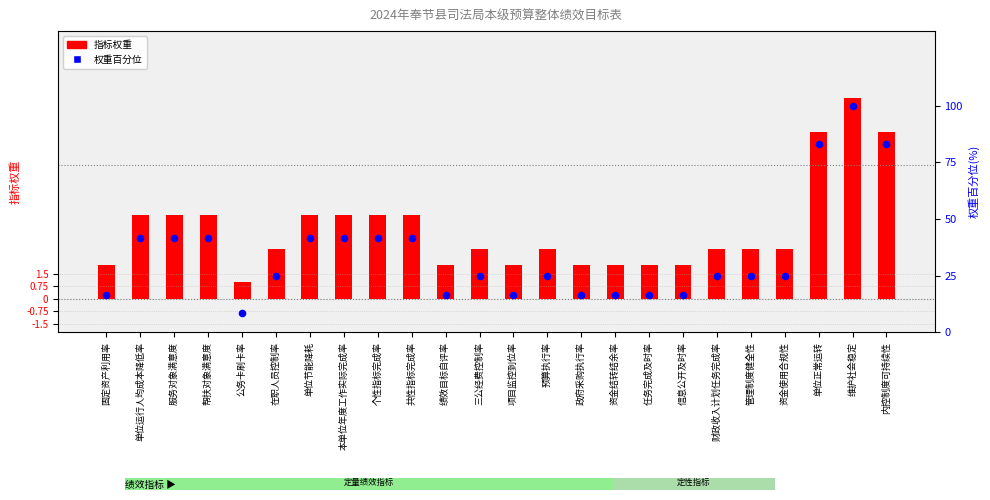

Which series has the widest spread of Y values?

权重百分位